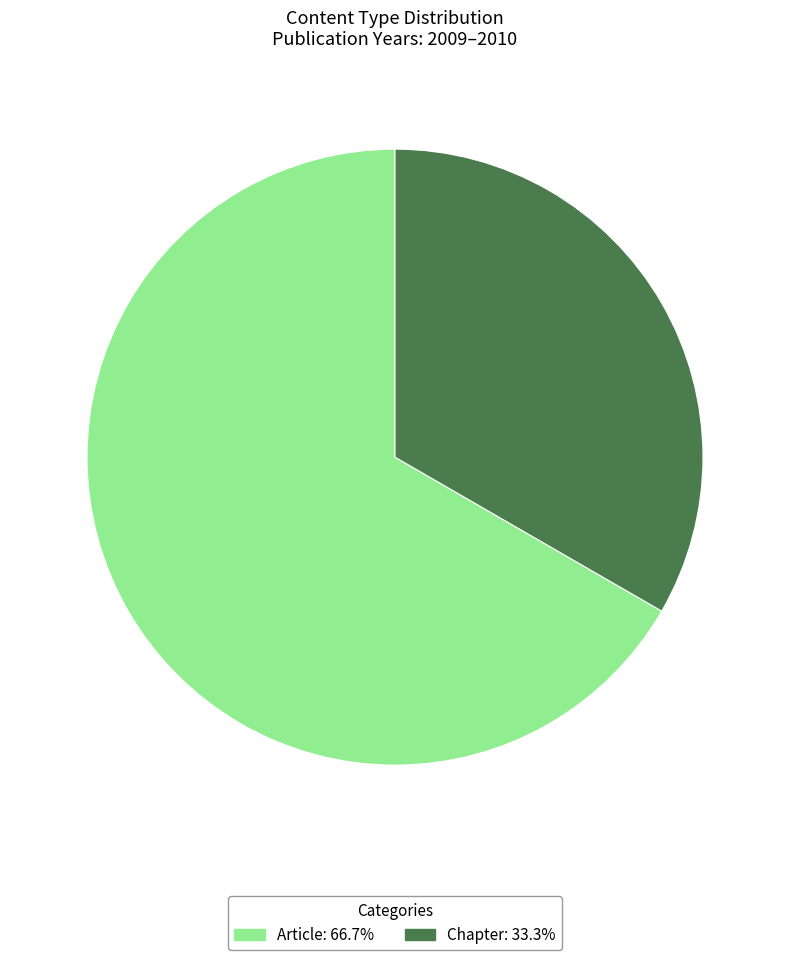

Do Chapter: 33.3% and Article: 66.7% together represent more than half of the pie?

Yes